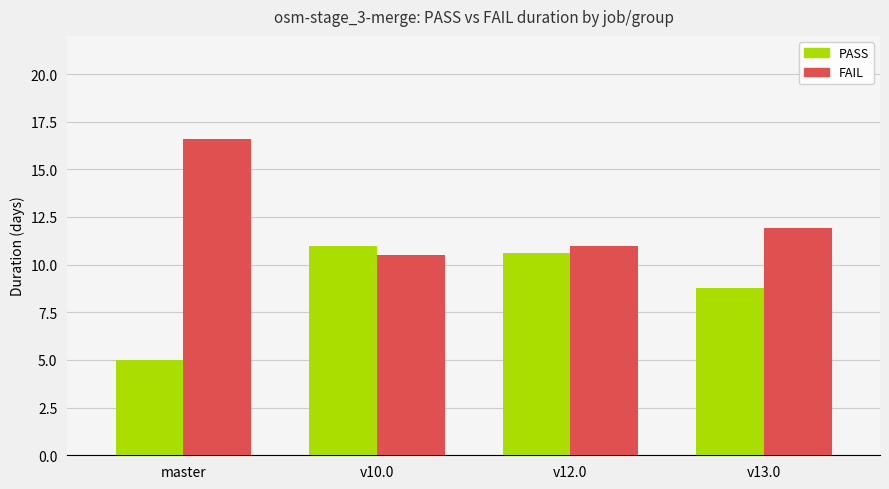

At which category does the chart reach its minimum across all series?

master